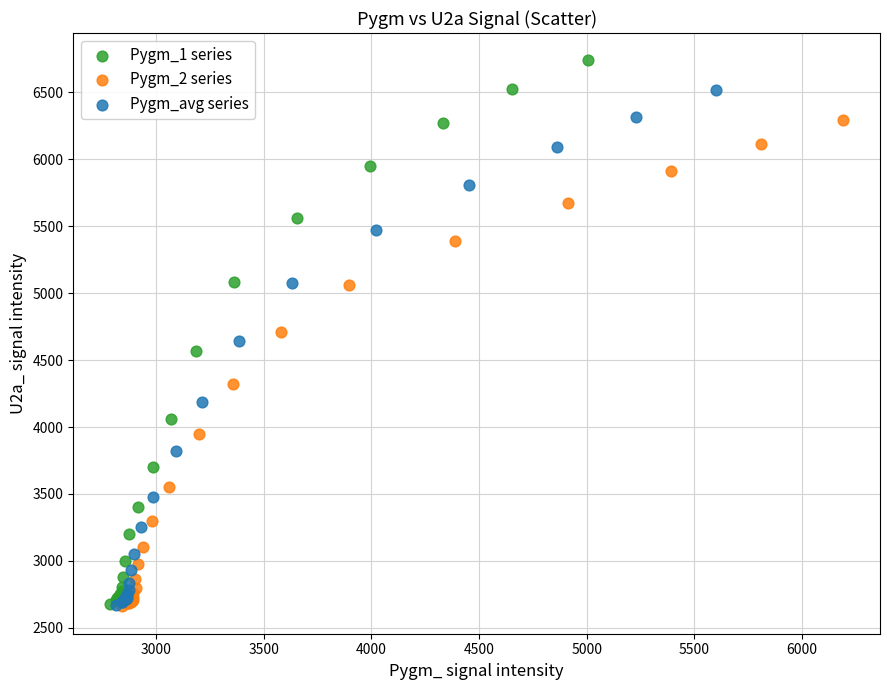

Which series contains the highest Y value?

Pygm_1 series